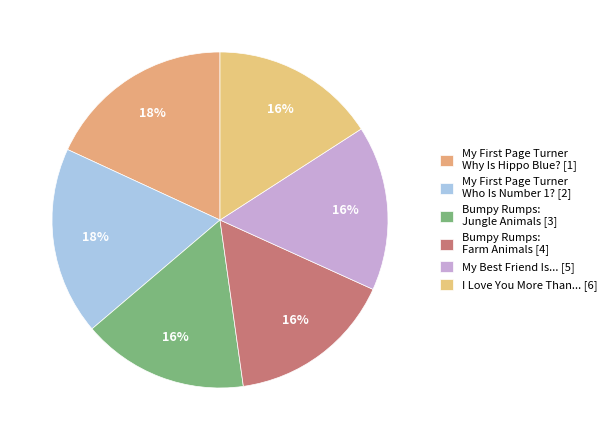

Which category has the smallest portion of the pie?

I Love You More Than... [6]